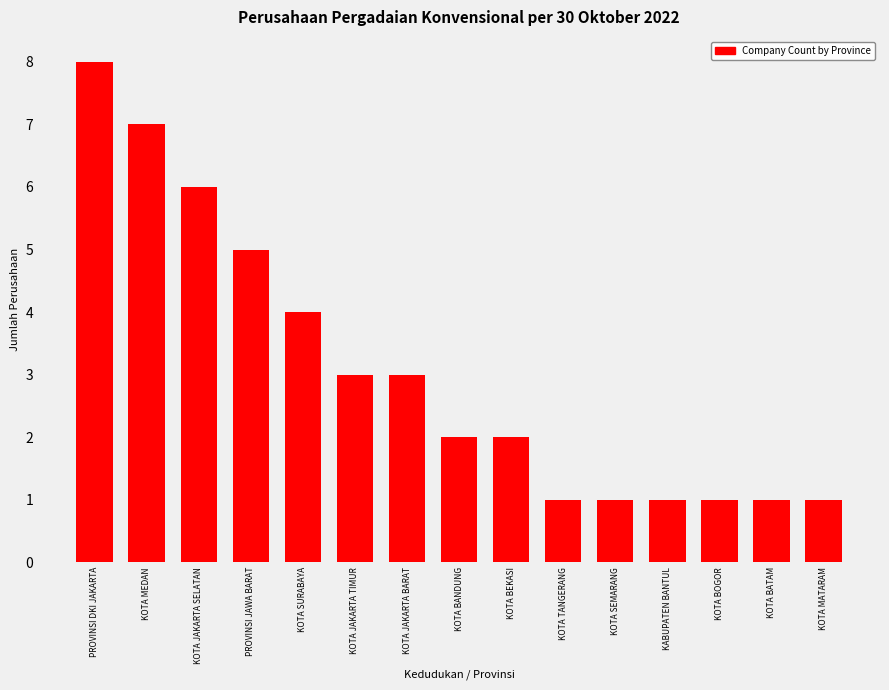

Reading right to left, transcribe all the data shown in this chart.

1	1	1	1	1	1	2	2	3	3	4	5	6	7	8